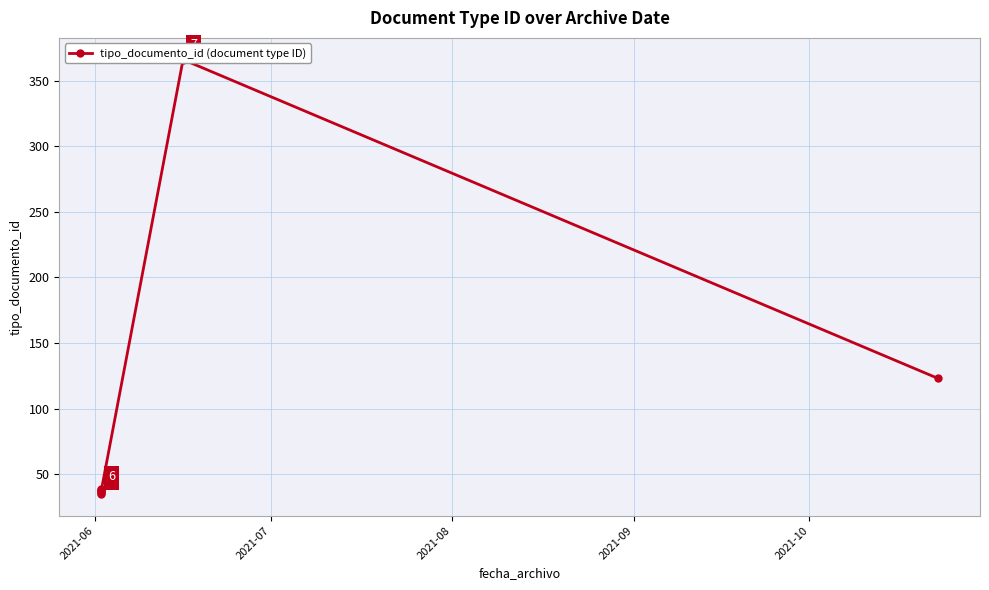

What is the sum of all values?

711